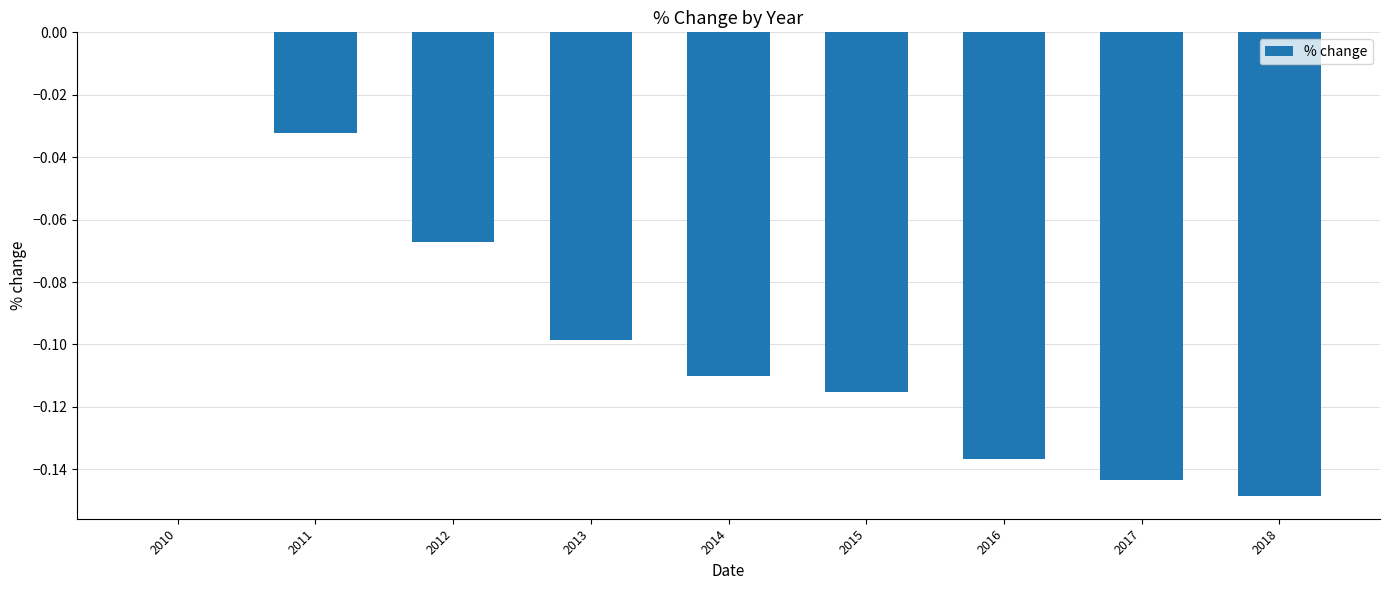

True or false: the data shows -0.2 at 2018.

False